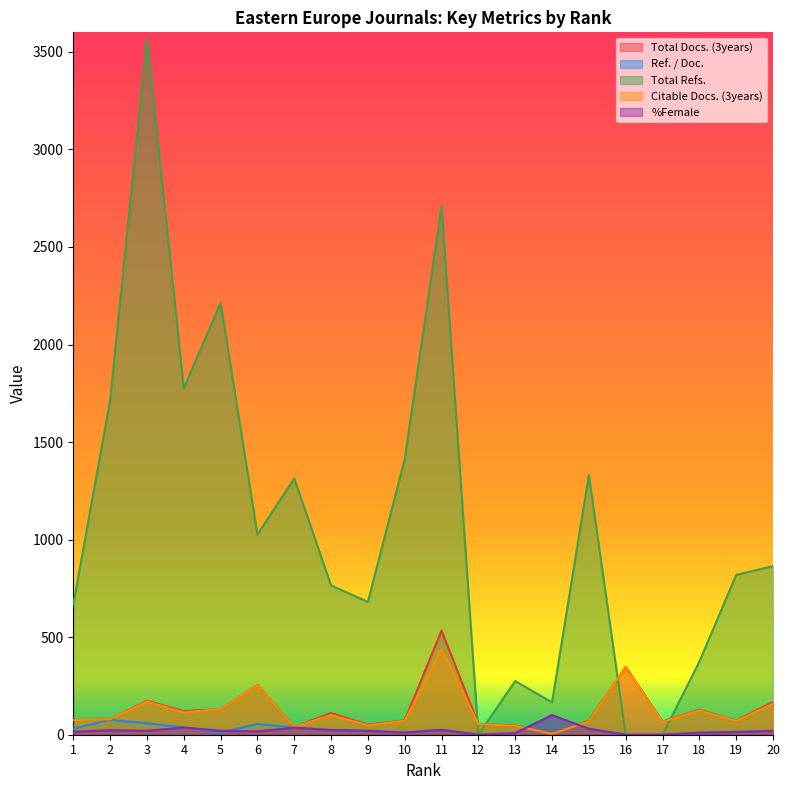

At which category is the sum across all series the highest?

3